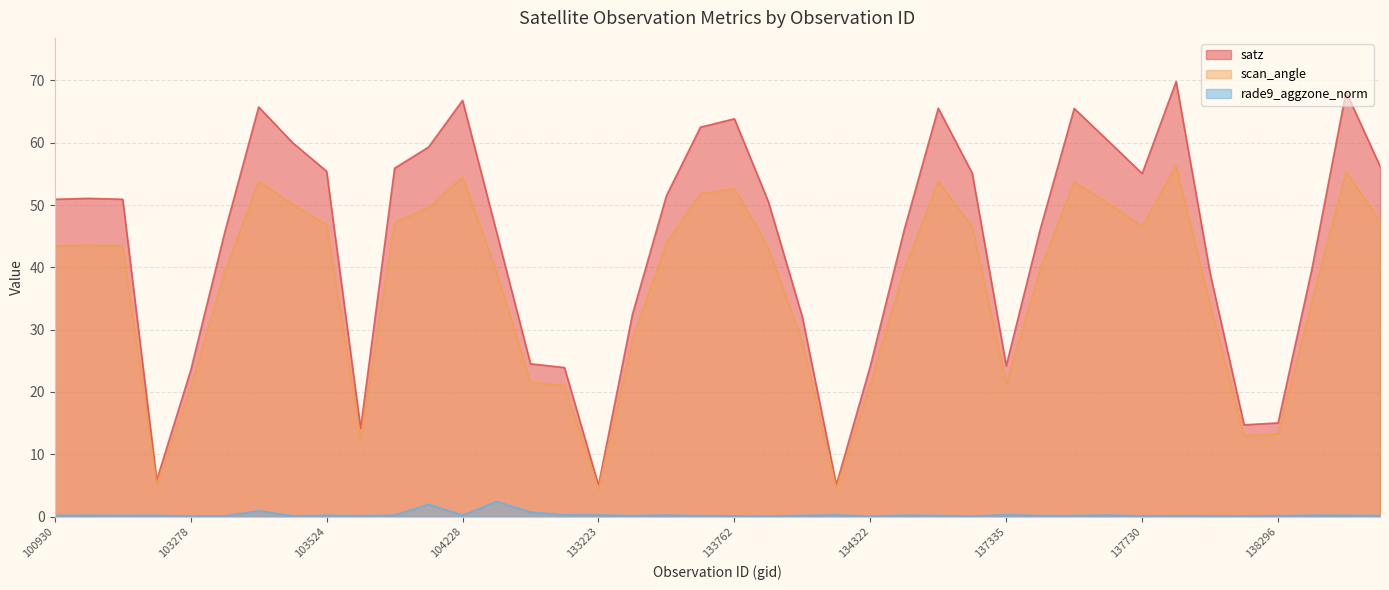

Count the number of data series in this chart.

3